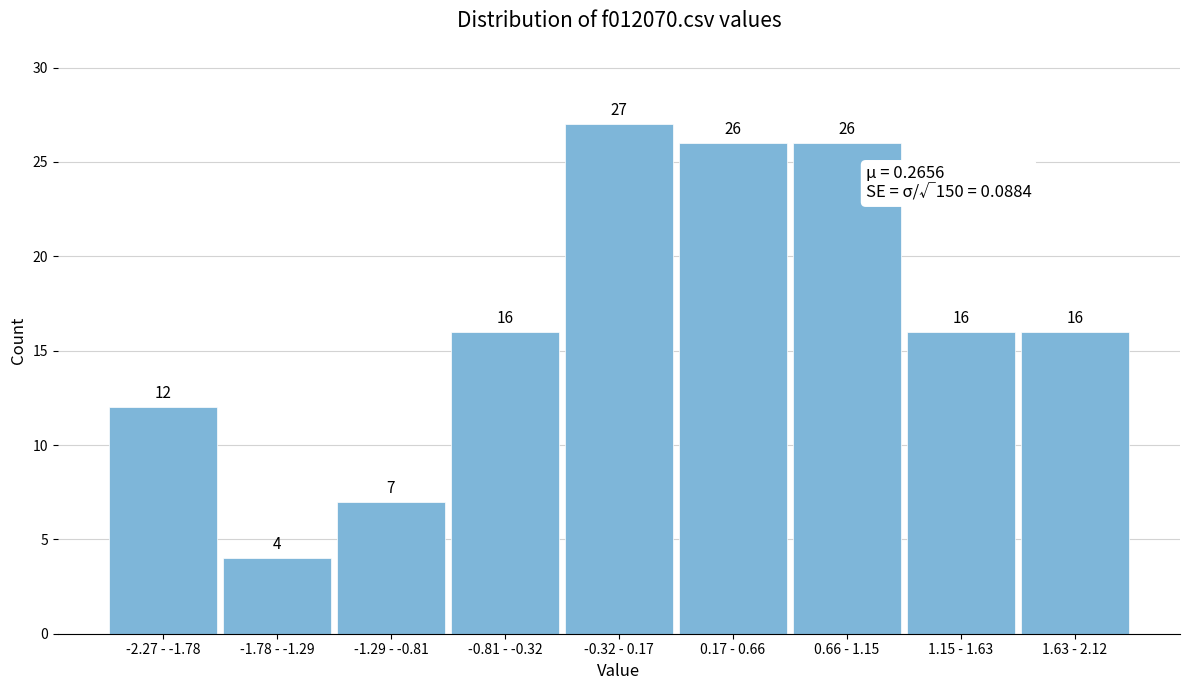

Reading right to left, transcribe all the data shown in this chart.

16	16	26	26	27	16	7	4	12